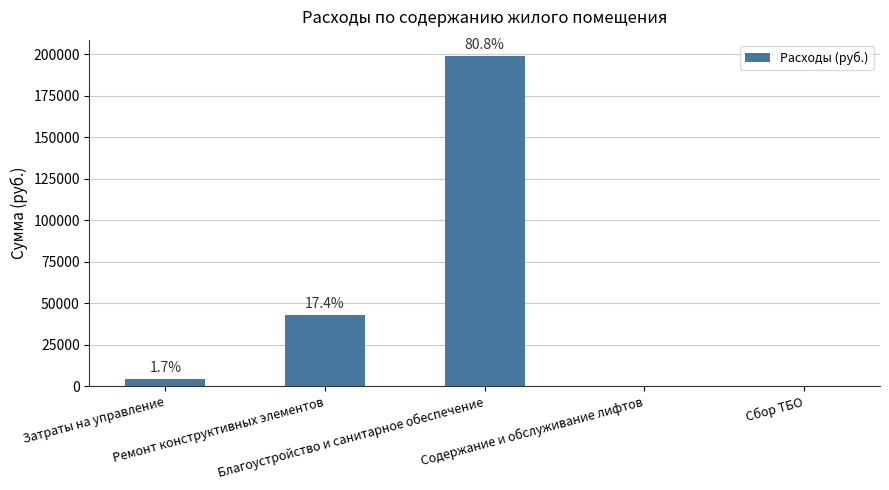

At which label is the value closest to 99410?

Ремонт конструктивных элементов